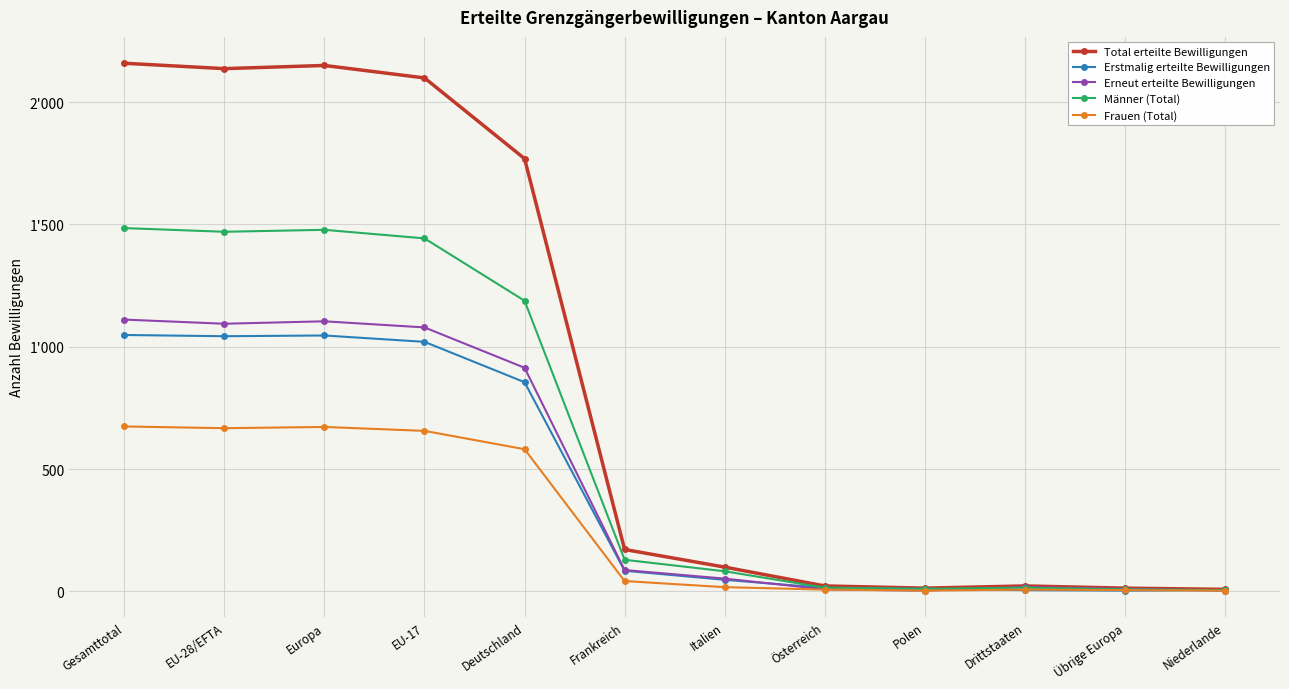

What is the value of the Erstmalig erteilte Bewilligungen point at the 11th from the left?

3